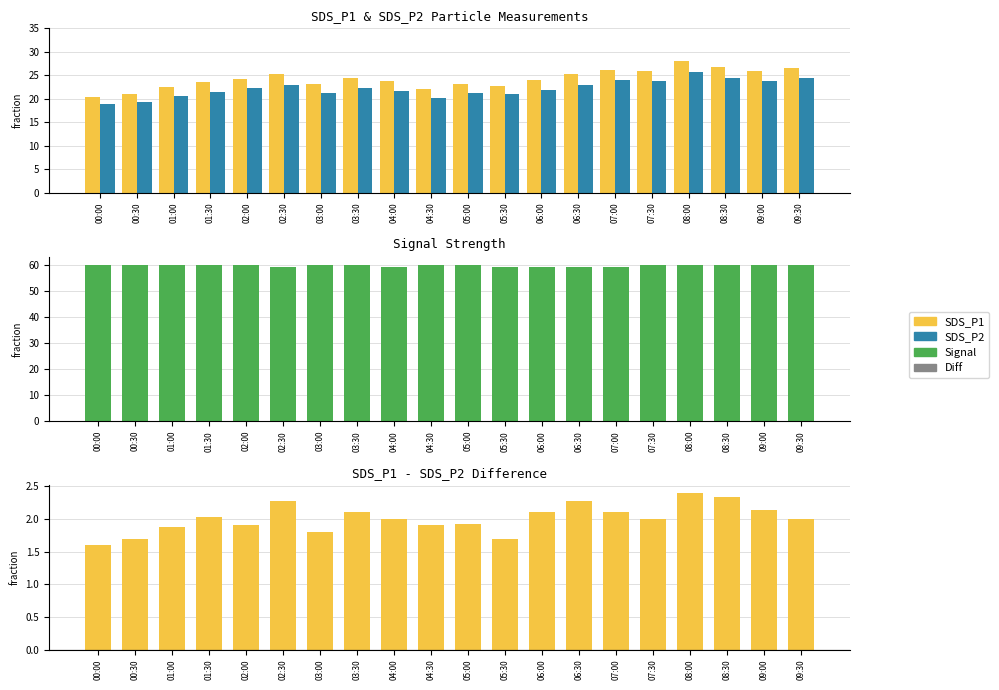

Count the Signal values in the range 59 to 60.

20